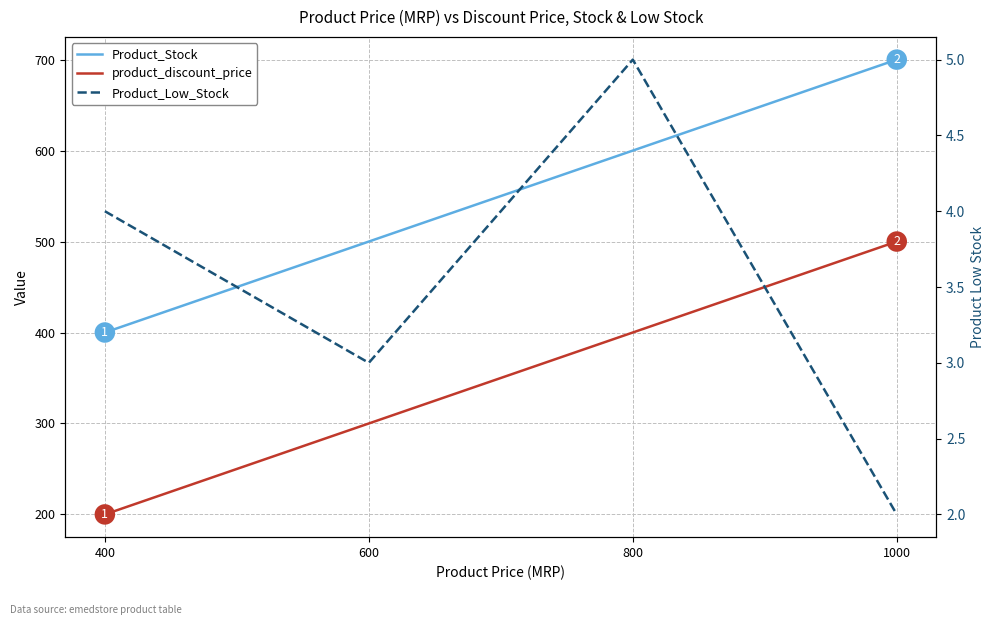

How many distinct data groups are displayed?

3